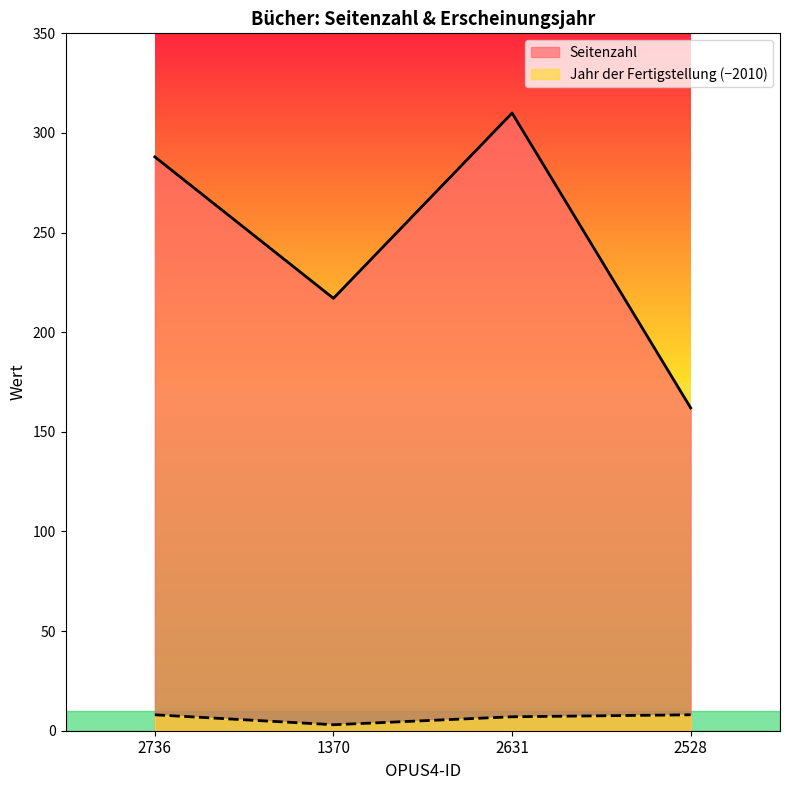

Reading left to right, extract all data points from this chart.

Seitenzahl: 2736=288	1370=217	2631=310	2528=162
Jahr der Fertigstellung: 2736=8	1370=3	2631=7	2528=8